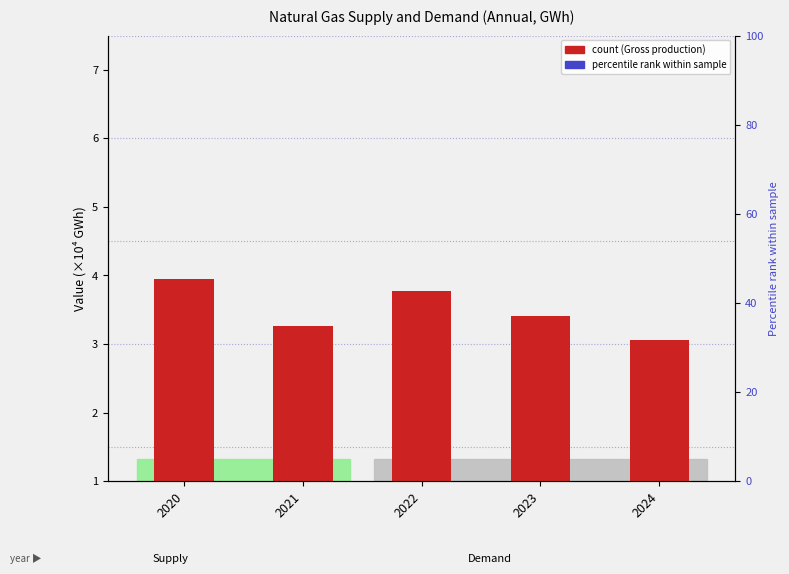

How many series are shown in this chart?

2